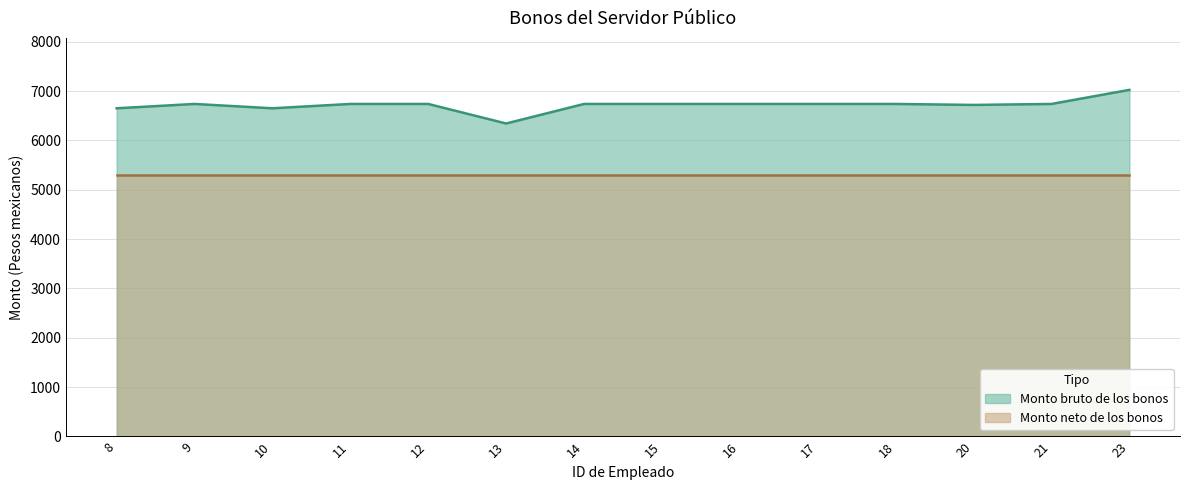

Which label corresponds to the smallest value in the chart?

13